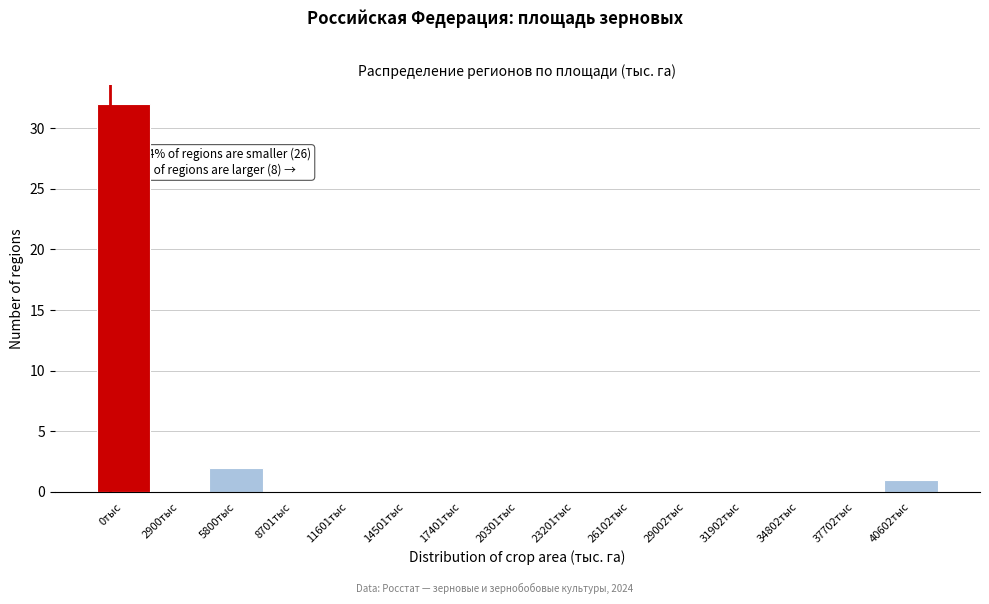

Reading left to right, extract all data points from this chart.

0тыс=32	2900тыс=0	5800тыс=2	8701тыс=0	11601тыс=0	14501тыс=0	17401тыс=0	20301тыс=0	23201тыс=0	26102тыс=0	29002тыс=0	31902тыс=0	34802тыс=0	37702тыс=0	40602тыс=1